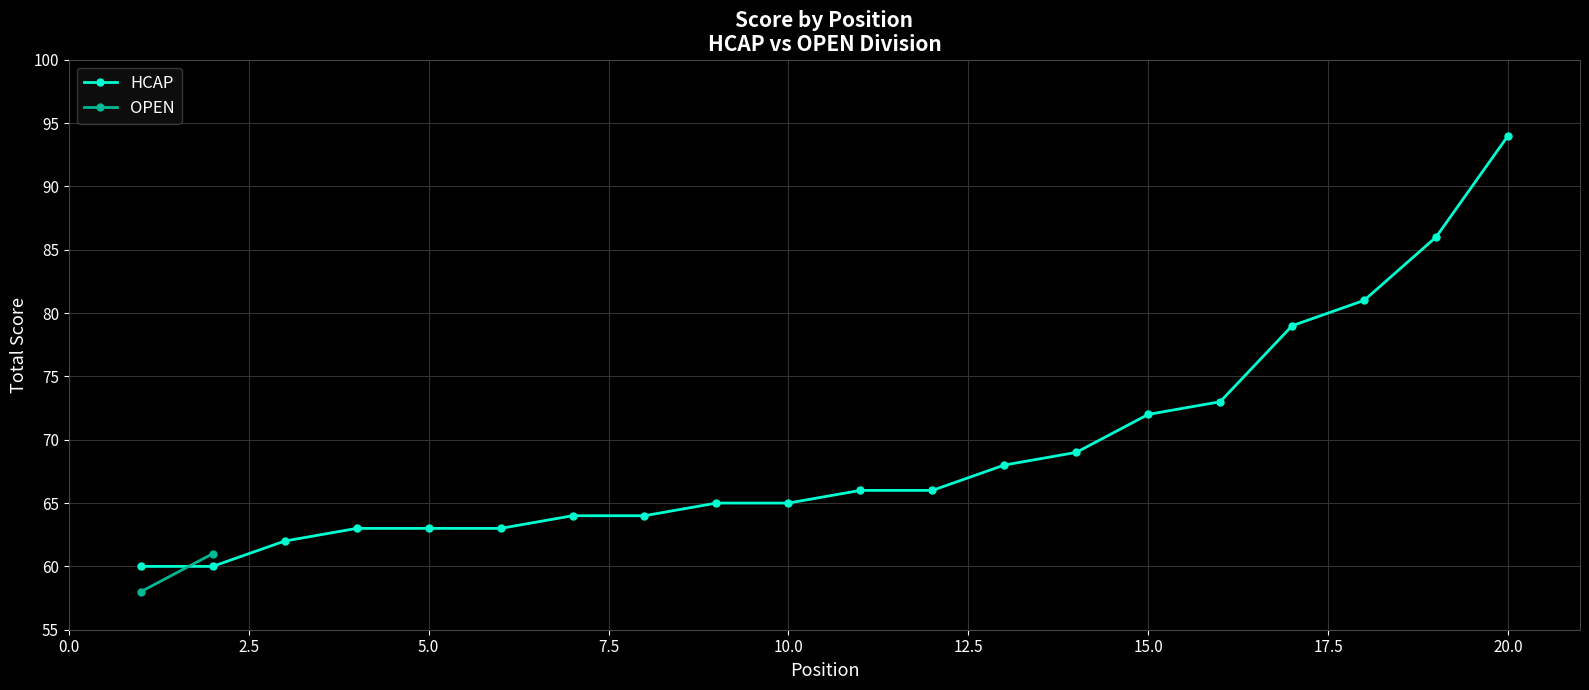

What is the maximum value for HCAP?

94